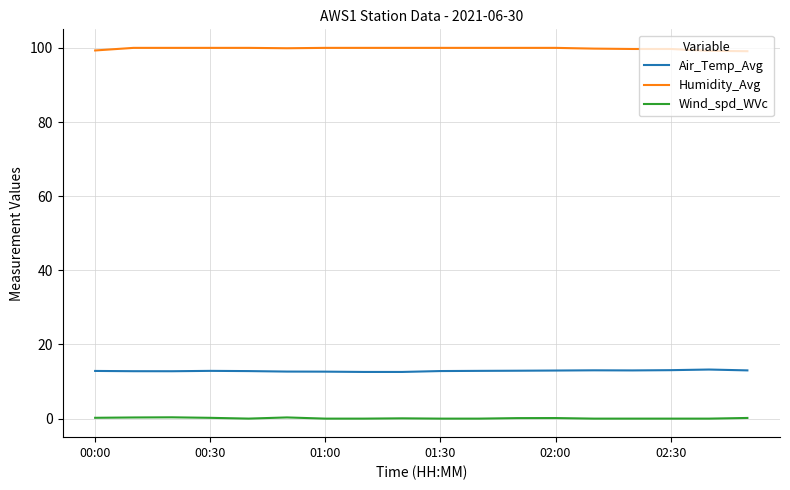

What is the greatest value displayed?

100.0